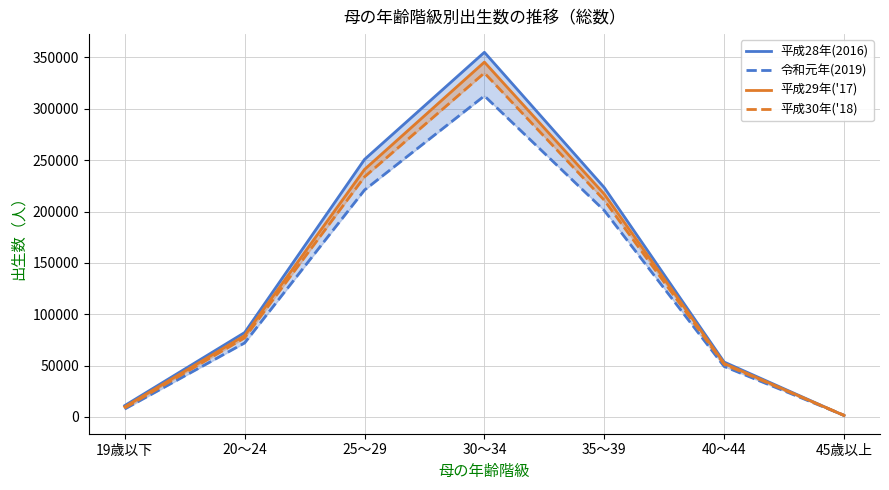

At 30～34, list the series in order from largest to smallest.

平成28年(2016), 平成29年('17), 平成30年('18), 令和元年(2019)